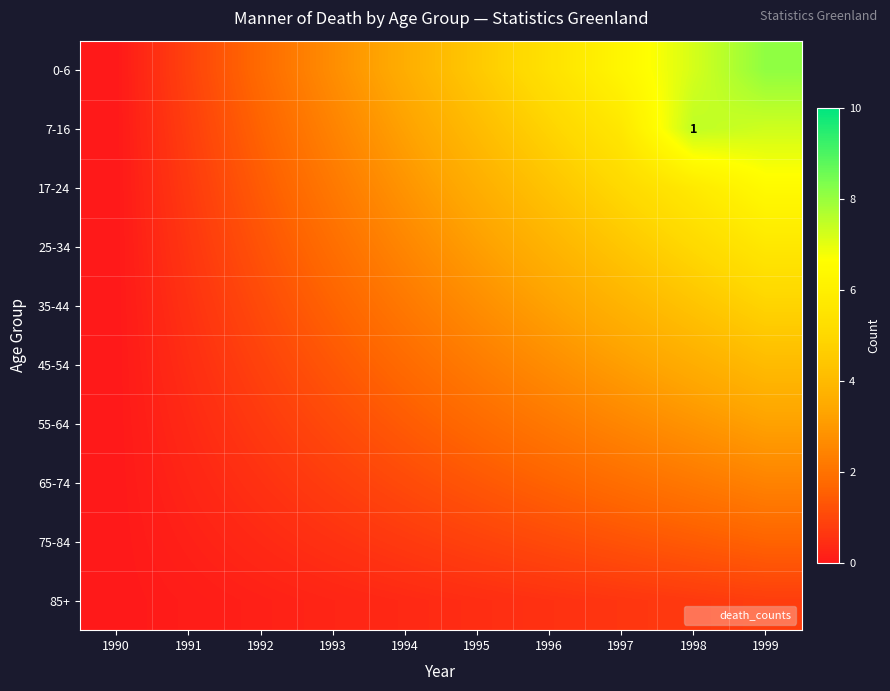

Rank the categories by 7-16 value from highest to lowest.

1998, 1999, 1997, 1996, 1995, 1994, 1993, 1992, 1991, 1990